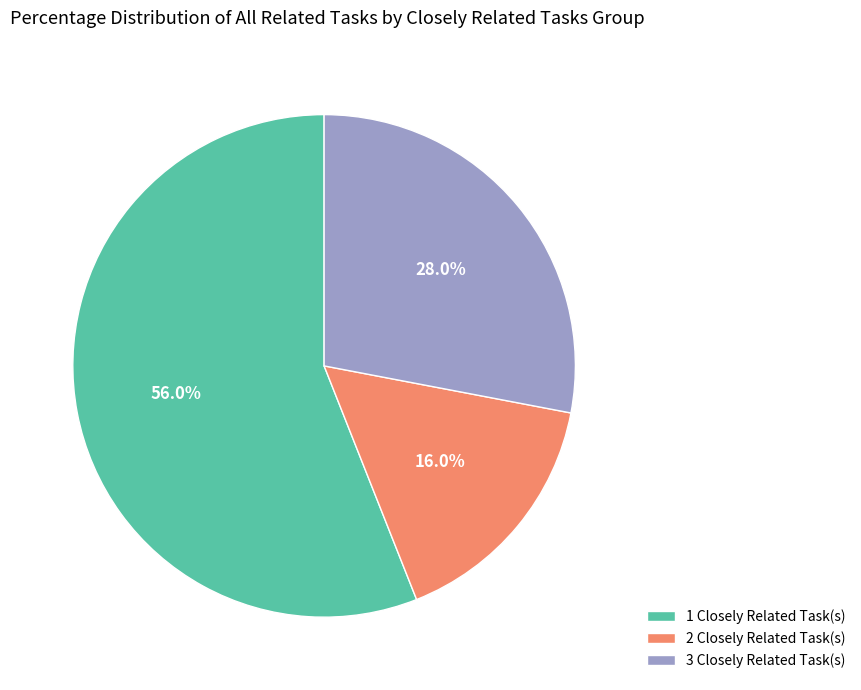

Which has a higher value, 1 Closely Related Task(s) or 2 Closely Related Task(s)?

1 Closely Related Task(s)